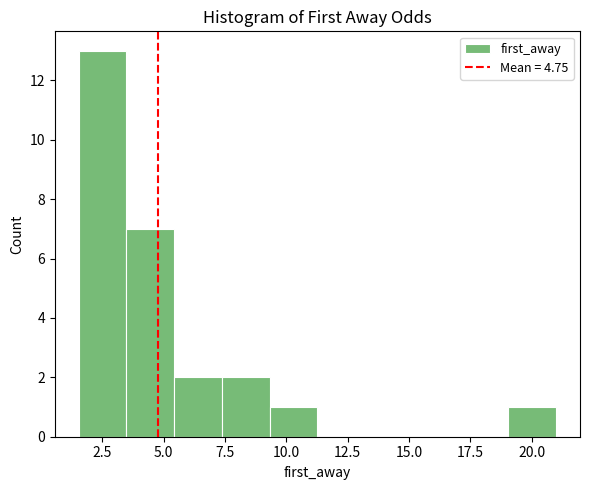

Read against the x-axis, roughly where is the centre of the tallest bar?

2.5